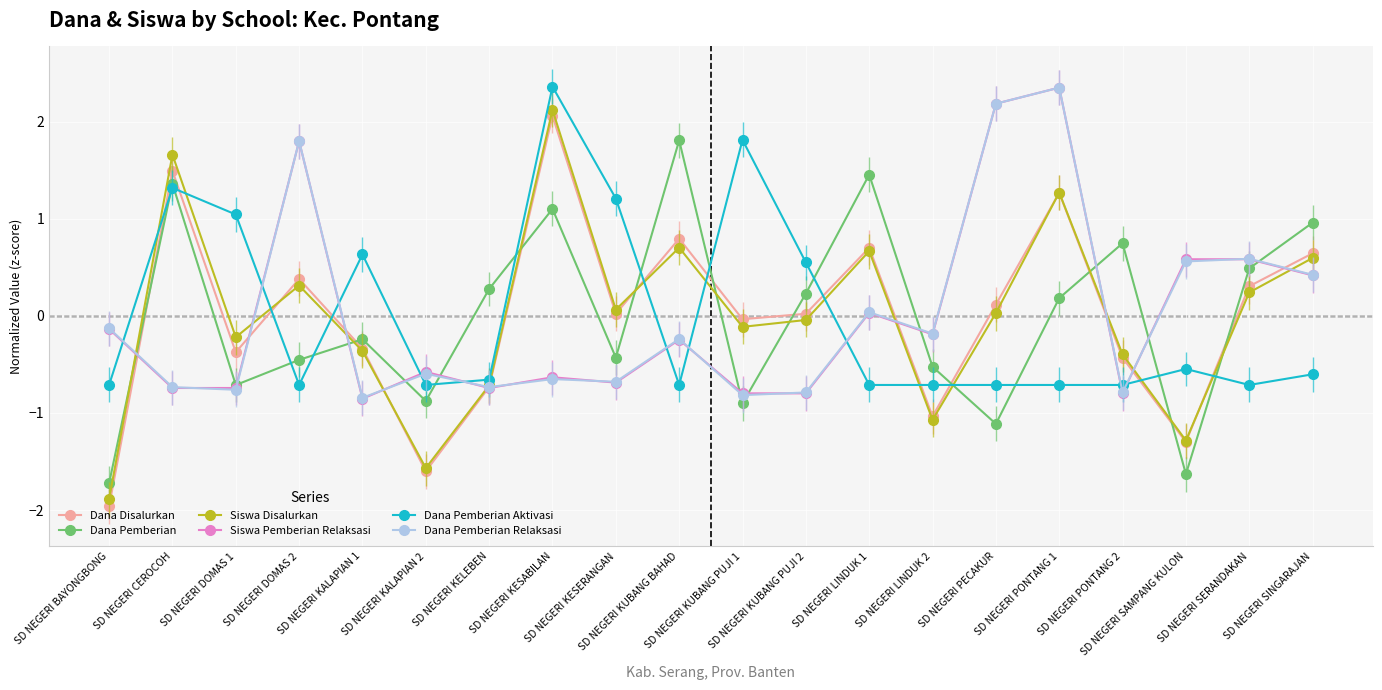

At how many categories does at least one series exceed -1?

20